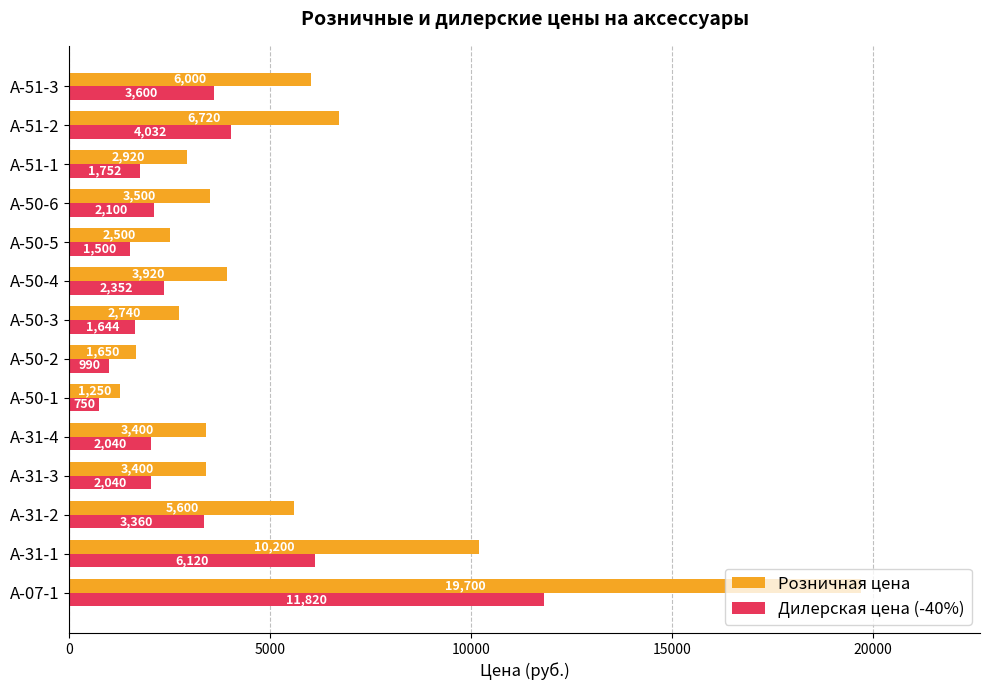

What is the total value across all series at A-31-2?

8960